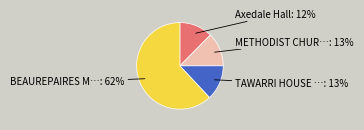

To the nearest percent, what portion does METHODIST CHUR…: 13% represent?

13%